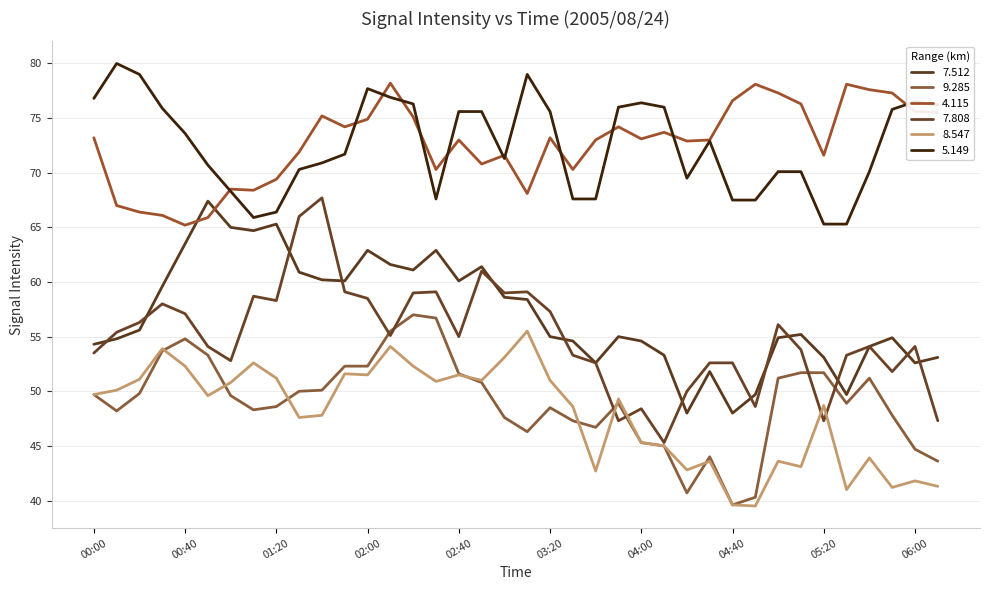

How many interior local valleys does the 8.547 series have?

11